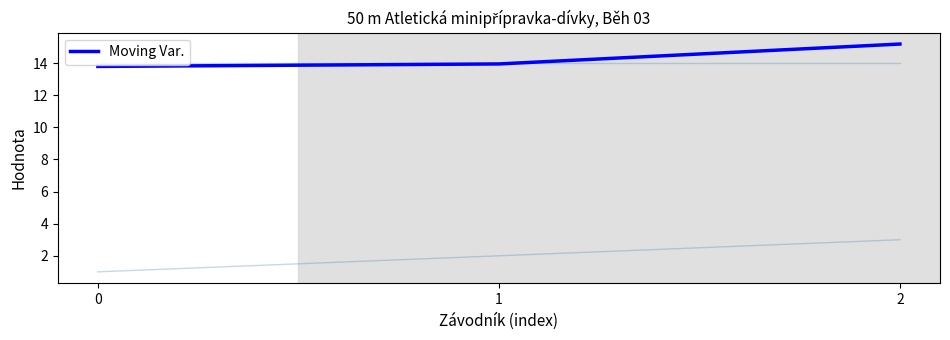

What is the ratio of the value at 0 to the value at 2?

0.9